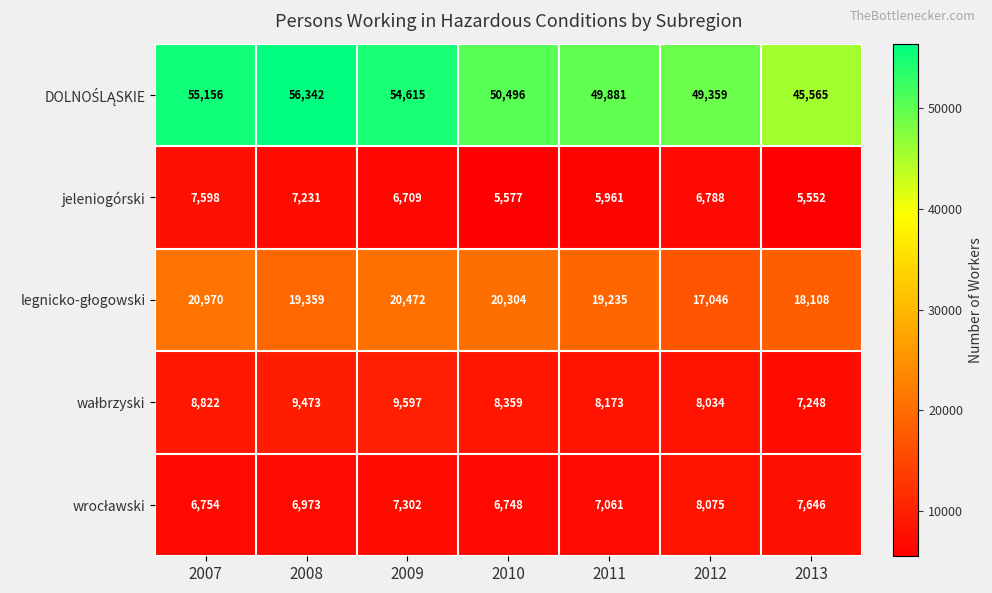

What is the sum of all jeleniogórski values?

45416